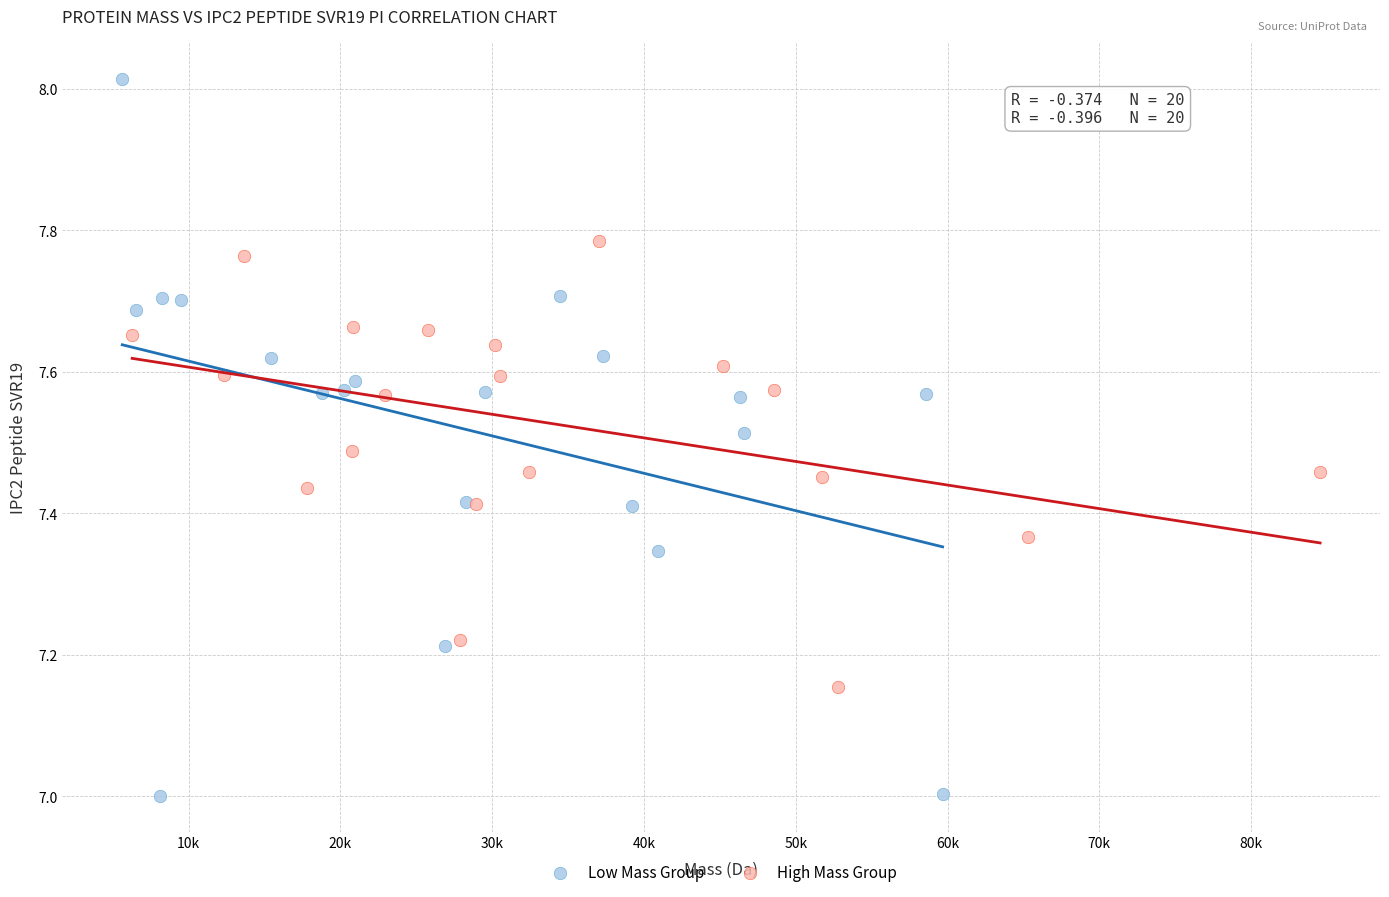

Which series has the widest spread of Y values?

Low Mass Group